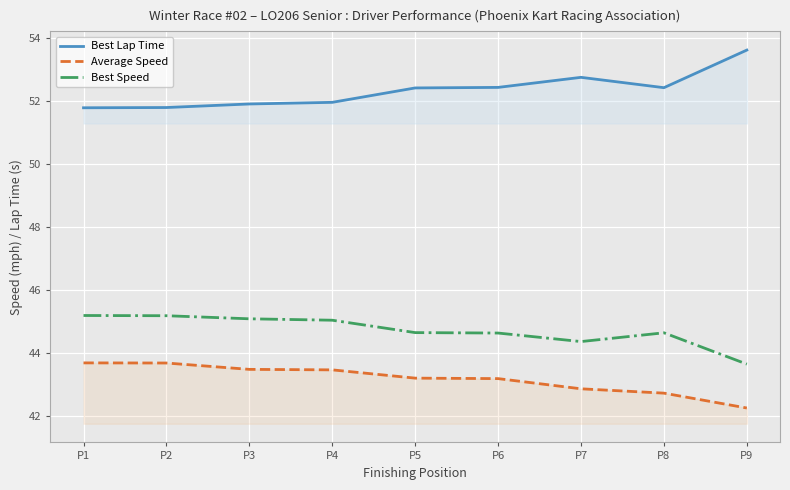

Between P4 and P7, which series saw the biggest shift?

Best Lap Time